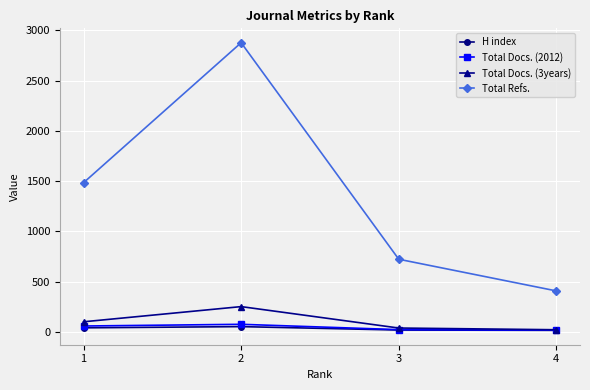

What is the minimum value shown in the chart?

16